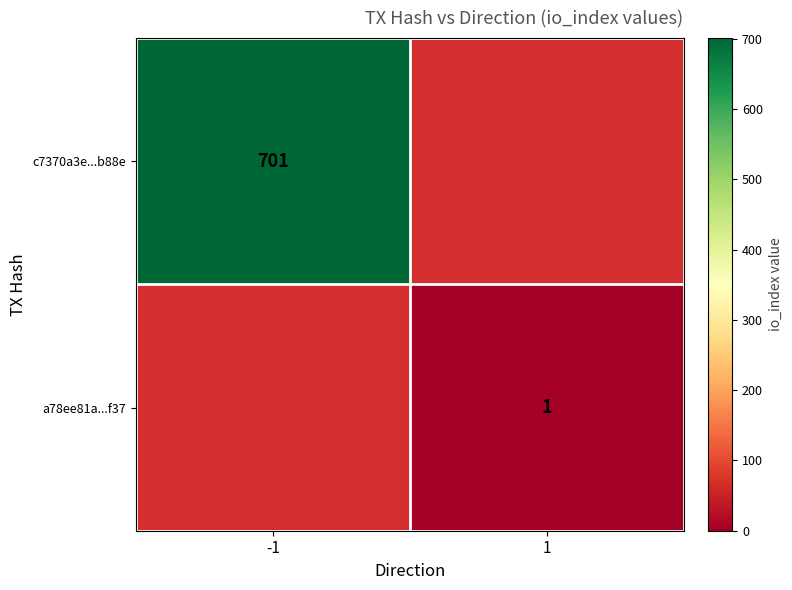

Is the value of c7370a3e...b88e at -1 greater than the value of a78ee81a...f37 at 1?

Yes